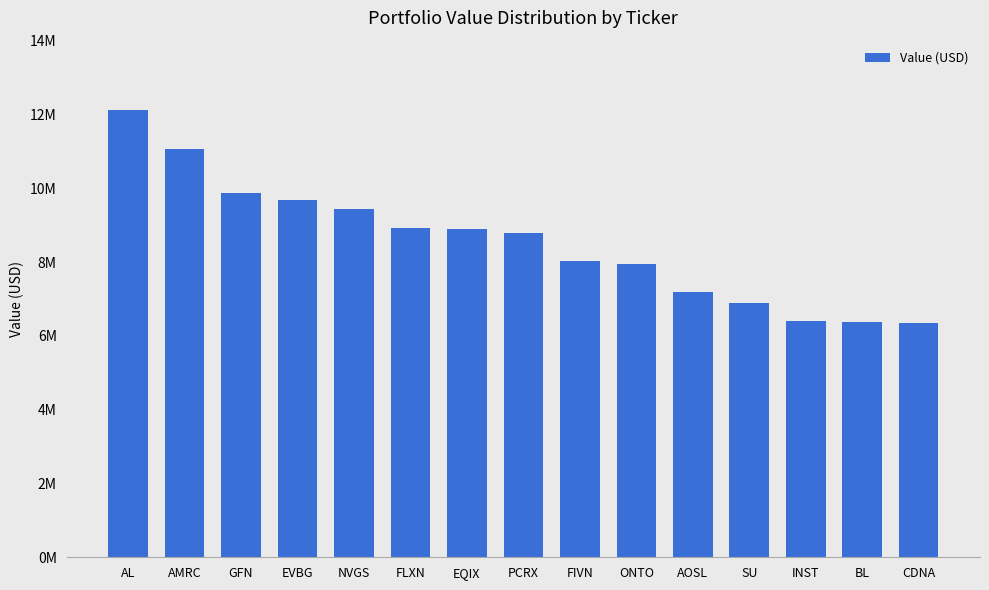

Rank the categories by value from highest to lowest.

AL, AMRC, GFN, EVBG, NVGS, FLXN, EQIX, PCRX, FIVN, ONTO, AOSL, SU, INST, BL, CDNA